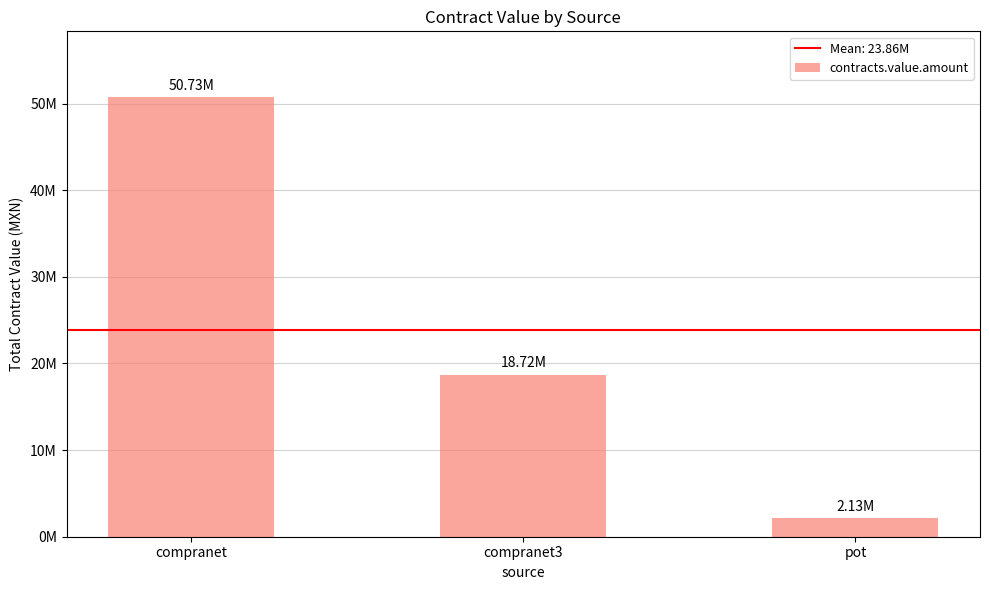

Are the bars grouped side by side (vs. stacked)?

No